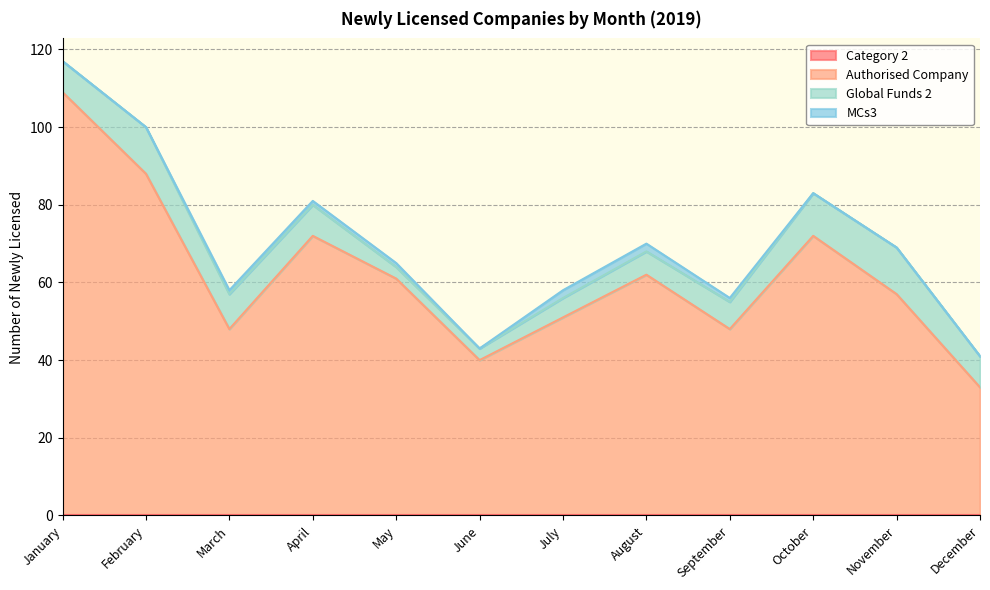

What is the difference between the Authorised Company values at June and July?

11